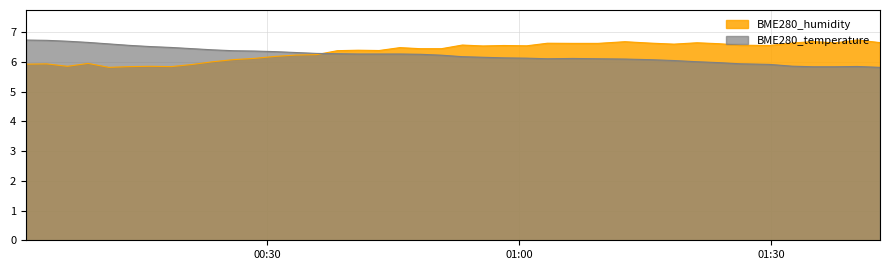

How many categories are shown in the chart?

40